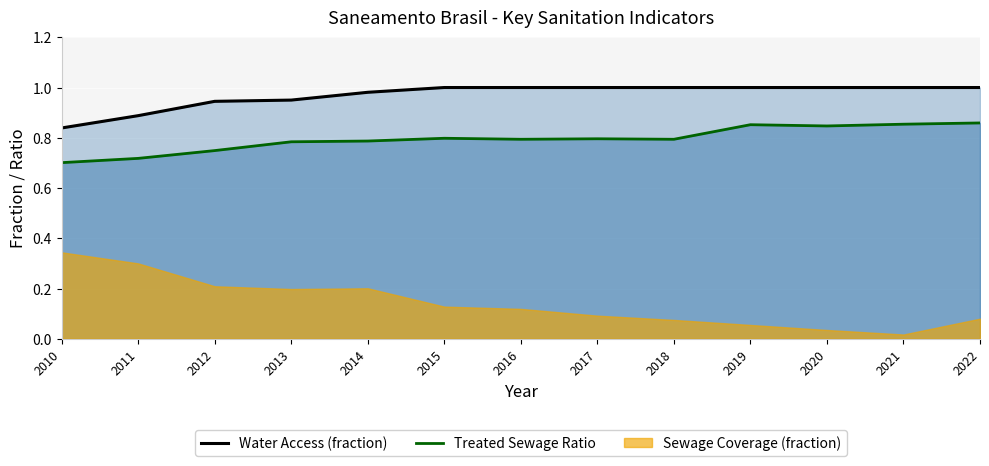

True or false: Water Access (fraction) and Treated Sewage Ratio cross at least once.

False